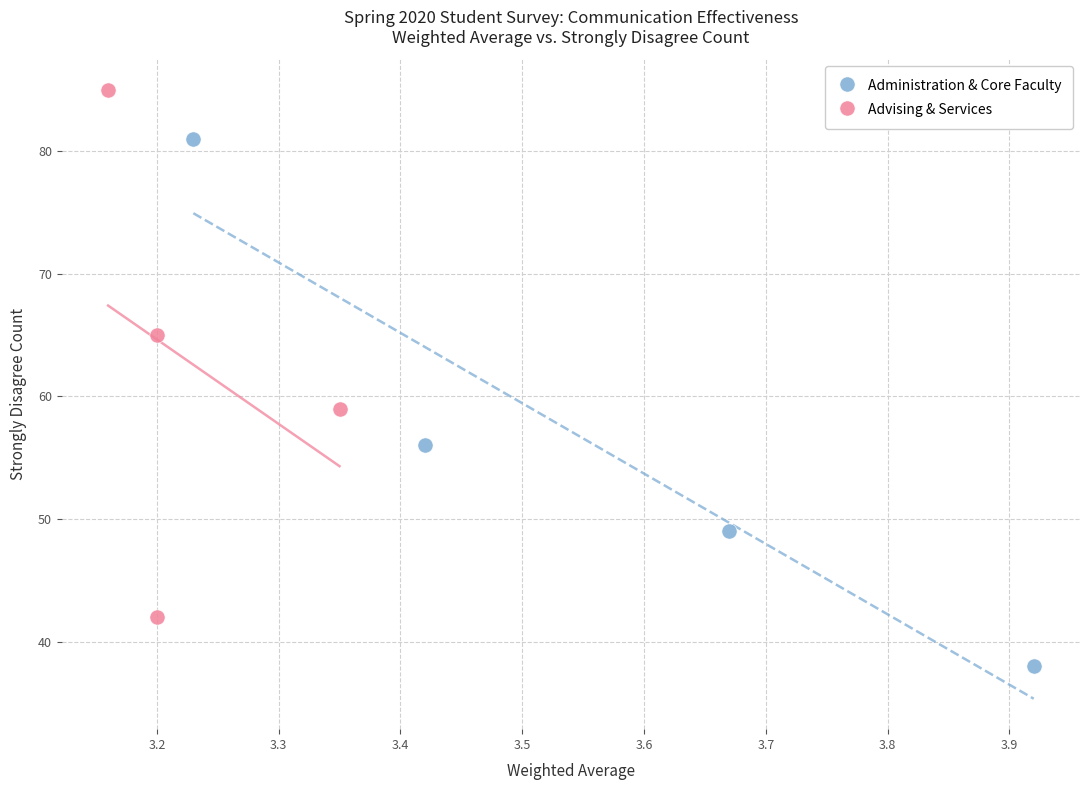

Which series contains the highest Y value?

Advising & Services